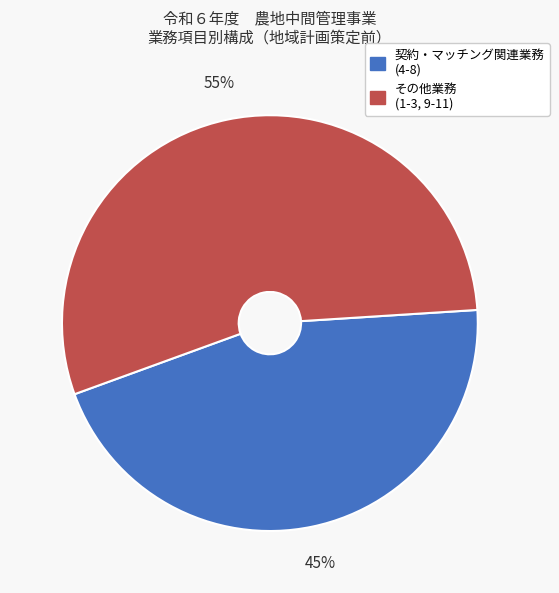

Is there any slice that represents more than half of the pie?

Yes